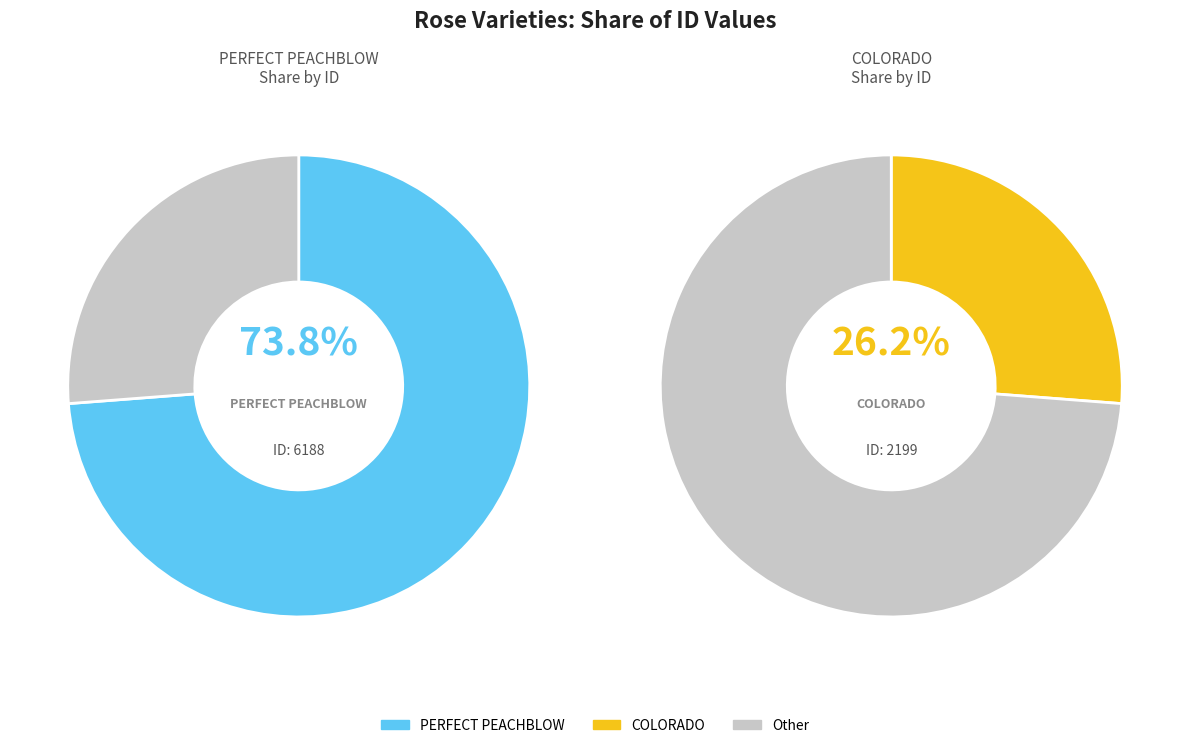

Approximately how many times larger is the value at COLORADO compared to PERFECT PEACHBLOW?

0.4